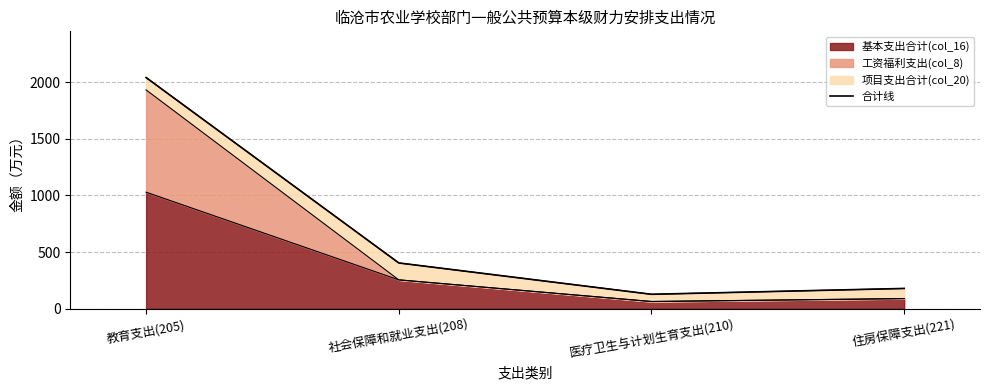

True or false: 基本支出合计(col_16) has a value of 412.2 at 社会保障和就业支出(208).

False